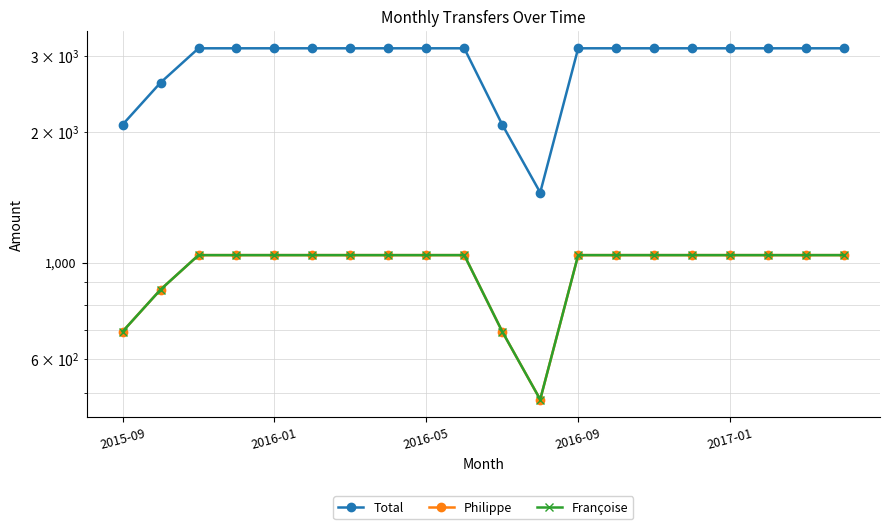

True or false: Françoise and Total cross at least once.

False